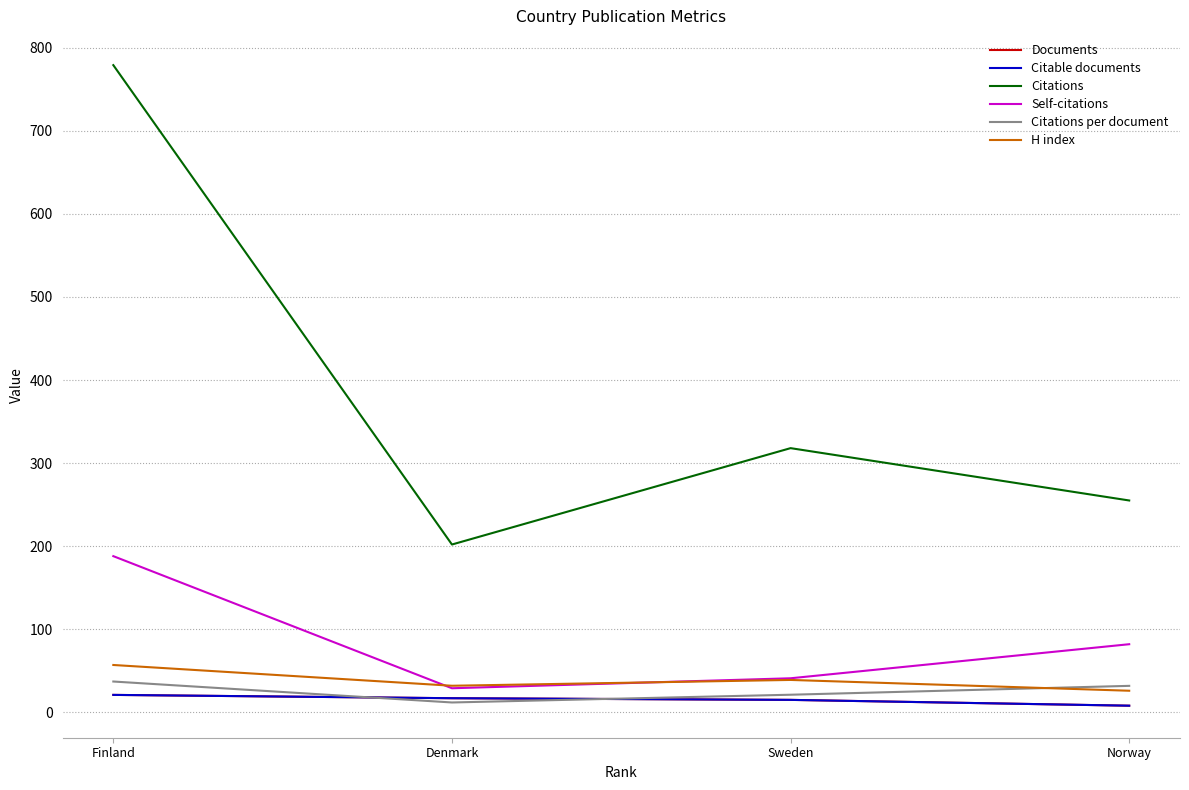

At which category is the sum across all series the highest?

Finland